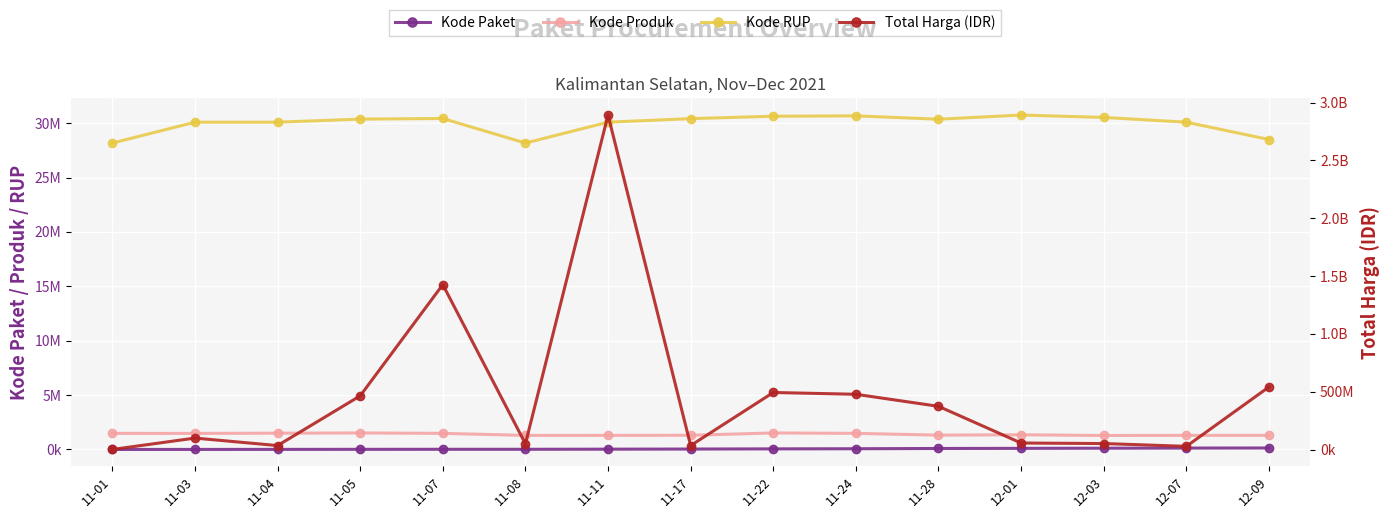

True or false: Kode RUP has a value of 30527421 at 12-03.

True